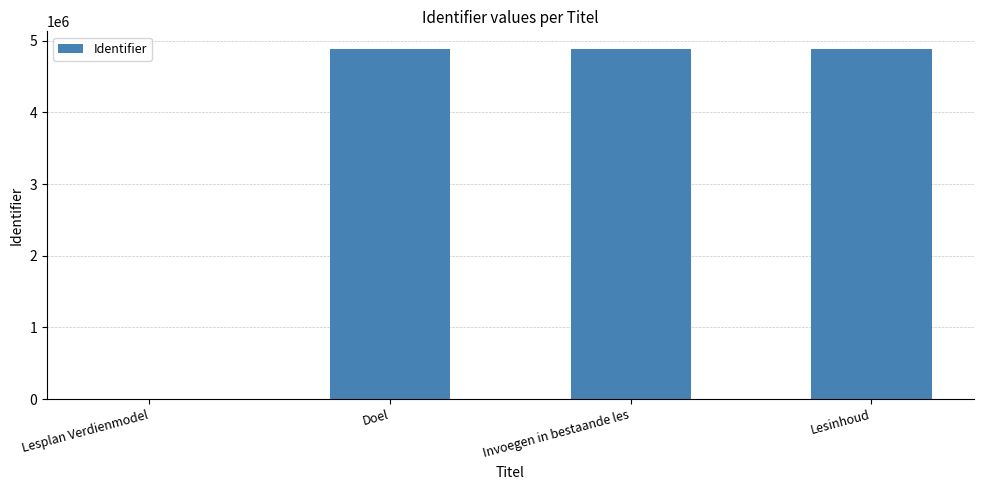

Approximately how many times larger is the value at Doel compared to Lesinhoud?

1.0